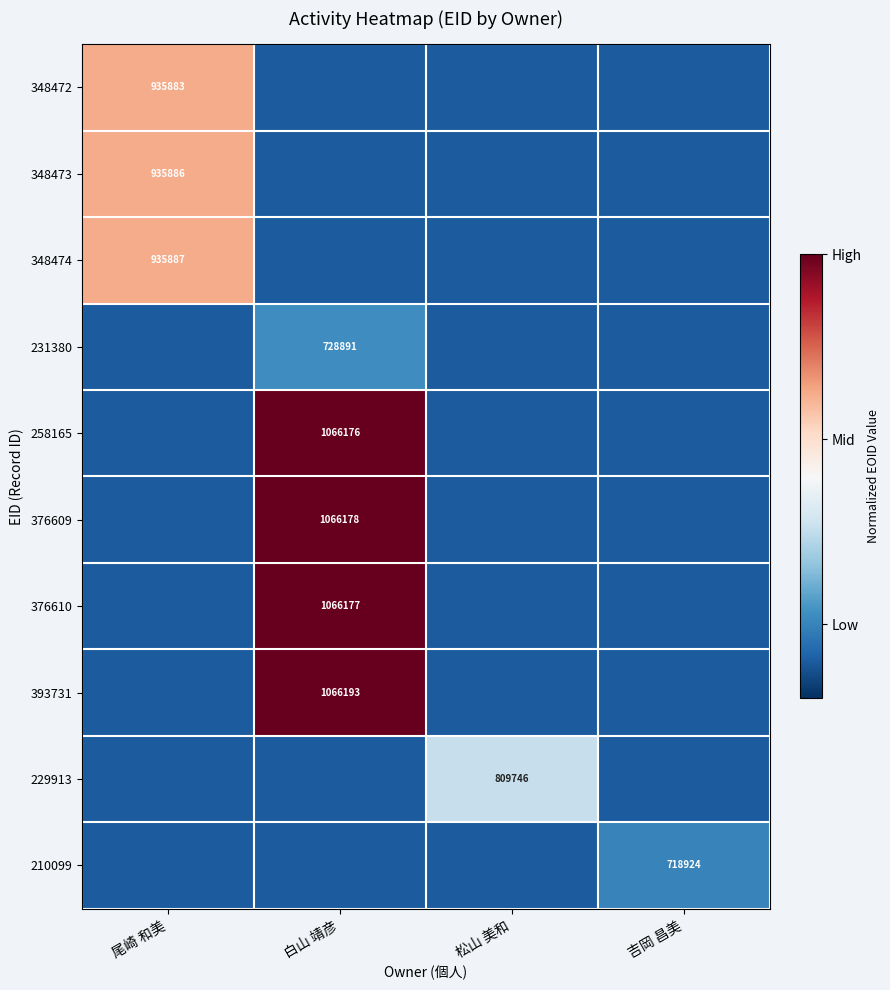

The 231380 series shows 728891.0 at 白山 靖彦. True or false?

True